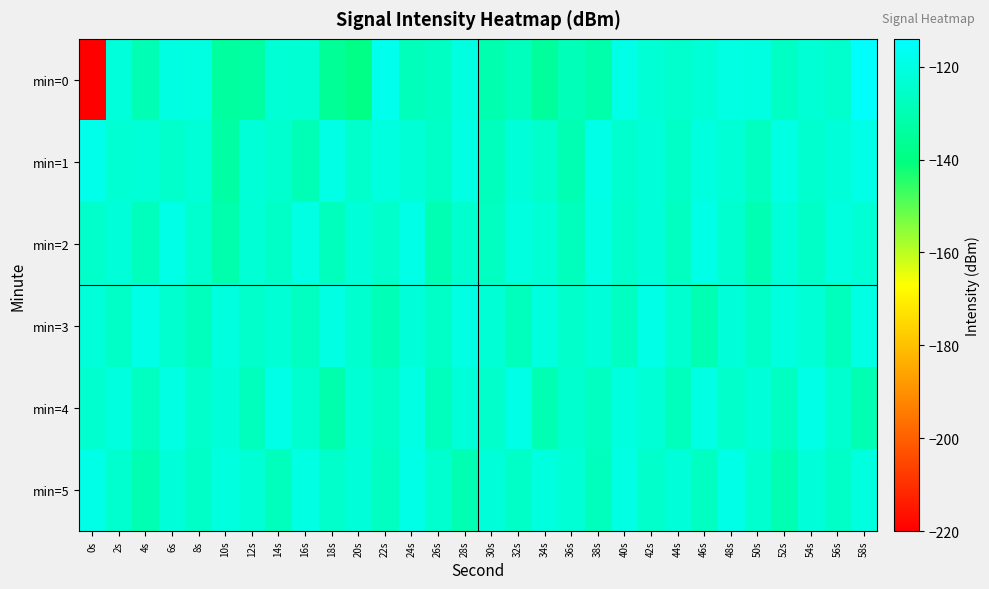

Reading left to right, extract all data points from this chart.

min=0: 0s=-219.7	2s=-121.5	4s=-129.7	6s=-120.1	8s=-120.5	10s=-134.2	12s=-133.3	14s=-123.1	16s=-123.3	18s=-135.7	20s=-138.9	22s=-118.0	24s=-128.3	26s=-126.5	28s=-120.3	30s=-130.6	32s=-128.0	34s=-134.5	36s=-128.6	38s=-131.7	40s=-119.3	42s=-123.0	44s=-124.6	46s=-122.8	48s=-119.9	50s=-120.5	52s=-126.2	54s=-123.1	56s=-124.4	58s=-114.8
min=1: 0s=-118.6	2s=-123.4	4s=-122.5	6s=-125.0	8s=-122.4	10s=-132.8	12s=-122.4	14s=-124.3	16s=-129.1	18s=-119.7	20s=-125.0	22s=-121.0	24s=-123.0	26s=-126.0	28s=-120.0	30s=-128.0	32s=-122.0	34s=-125.0	36s=-130.0	38s=-119.0	40s=-124.0	42s=-122.0	44s=-126.0	46s=-121.0	48s=-123.0	50s=-127.0	52s=-120.0	54s=-124.0	56s=-122.0	58s=-119.0
min=2: 0s=-125.0	2s=-122.0	4s=-128.0	6s=-119.0	8s=-124.0	10s=-131.0	12s=-123.0	14s=-126.0	16s=-120.0	18s=-128.0	20s=-122.0	22s=-125.0	24s=-119.0	26s=-130.0	28s=-124.0	30s=-127.0	32s=-121.0	34s=-123.0	36s=-128.0	38s=-120.0	40s=-125.0	42s=-122.0	44s=-127.0	46s=-119.0	48s=-124.0	50s=-130.0	52s=-122.0	54s=-126.0	56s=-121.0	58s=-123.0
min=3: 0s=-122.0	2s=-126.0	4s=-119.0	6s=-124.0	8s=-128.0	10s=-121.0	12s=-125.0	14s=-123.0	16s=-127.0	18s=-120.0	20s=-124.0	22s=-129.0	24s=-122.0	26s=-126.0	28s=-120.0	30s=-123.0	32s=-128.0	34s=-121.0	36s=-125.0	38s=-122.0	40s=-127.0	42s=-119.0	44s=-124.0	46s=-130.0	48s=-122.0	50s=-126.0	52s=-121.0	54s=-123.0	56s=-128.0	58s=-120.0
min=4: 0s=-124.0	2s=-121.0	4s=-127.0	6s=-120.0	8s=-125.0	10s=-122.0	12s=-128.0	14s=-119.0	16s=-124.0	18s=-131.0	20s=-123.0	22s=-126.0	24s=-120.0	26s=-128.0	28s=-122.0	30s=-125.0	32s=-119.0	34s=-130.0	36s=-124.0	38s=-127.0	40s=-121.0	42s=-123.0	44s=-128.0	46s=-120.0	48s=-125.0	50s=-122.0	52s=-127.0	54s=-119.0	56s=-124.0	58s=-130.0
min=5: 0s=-119.0	2s=-124.0	4s=-130.0	6s=-122.0	8s=-126.0	10s=-121.0	12s=-123.0	14s=-128.0	16s=-120.0	18s=-125.0	20s=-122.0	22s=-127.0	24s=-119.0	26s=-124.0	28s=-130.0	30s=-122.0	32s=-126.0	34s=-121.0	36s=-123.0	38s=-128.0	40s=-120.0	42s=-125.0	44s=-122.0	46s=-127.0	48s=-119.0	50s=-124.0	52s=-130.0	54s=-122.0	56s=-126.0	58s=-121.0